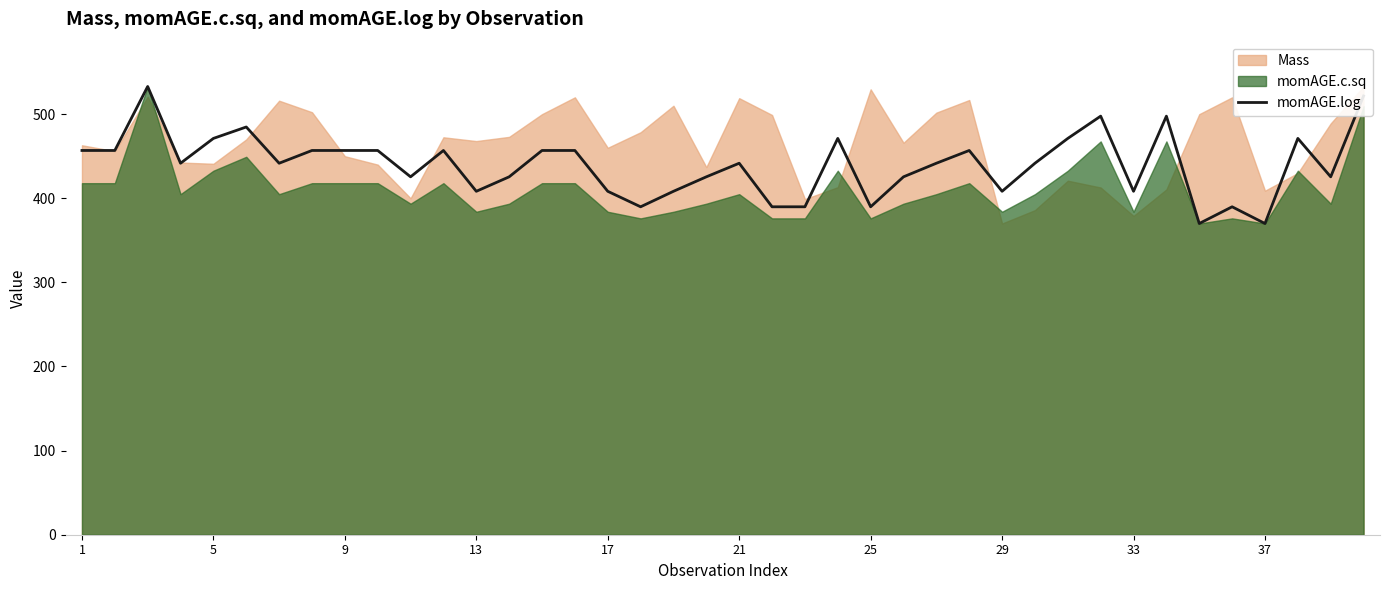

What is the minimum value for momAGE.log?

370.0